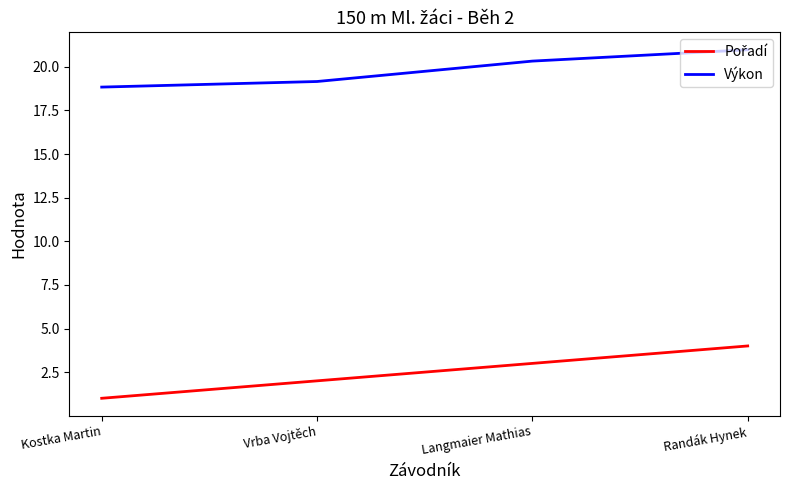

What is the maximum value shown in the chart?

21.0